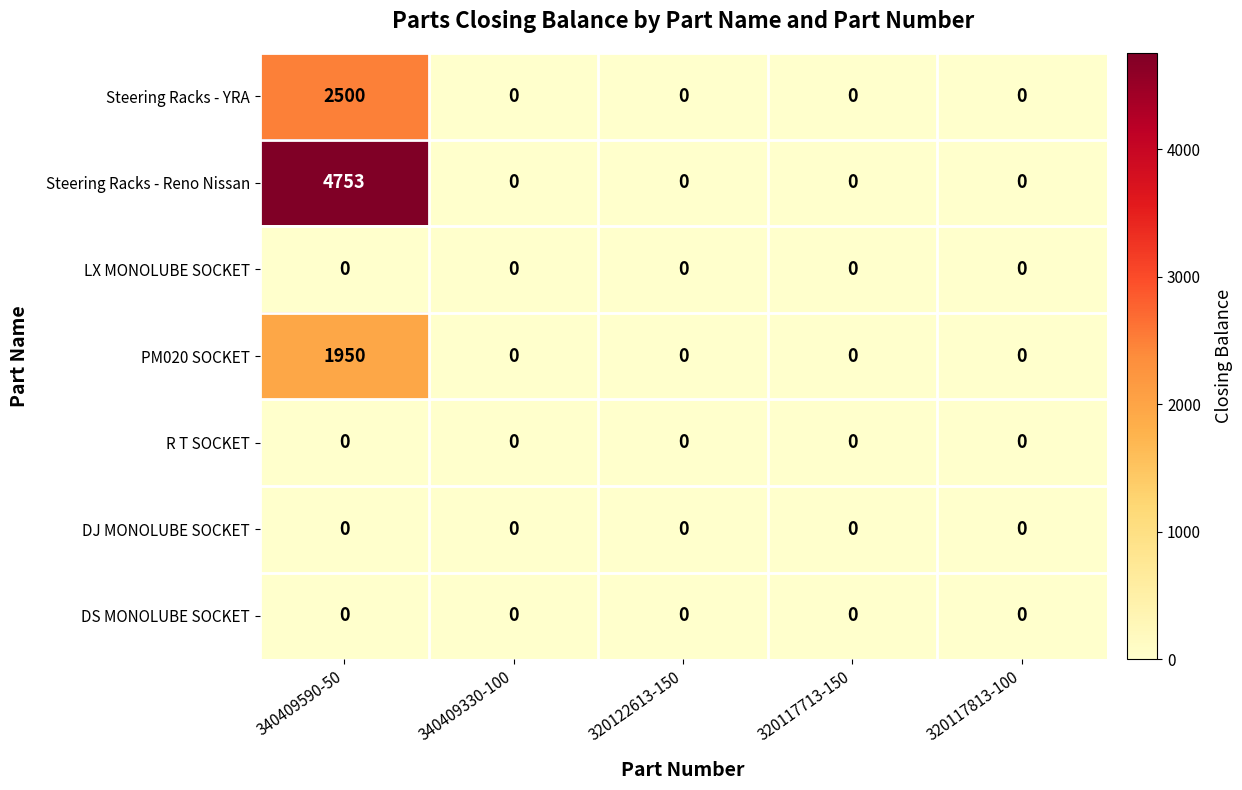

Which series has the largest range (max minus min)?

Steering Racks - Reno Nissan